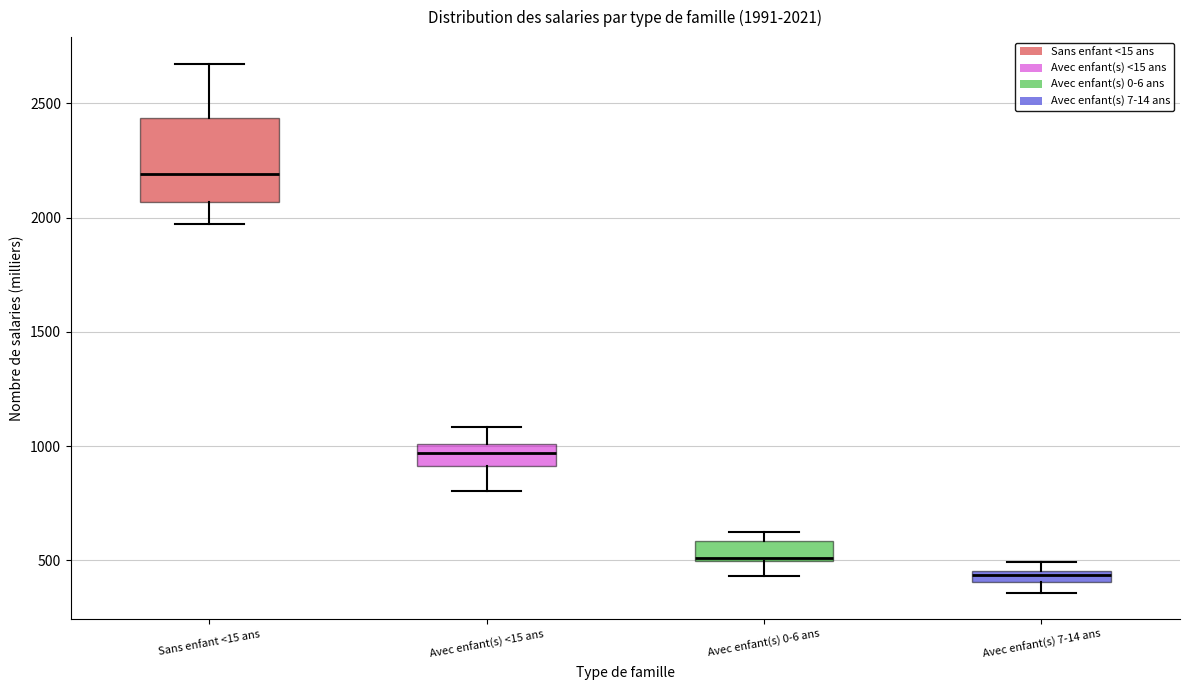

Which box has the highest median line?

Sans enfant <15 ans